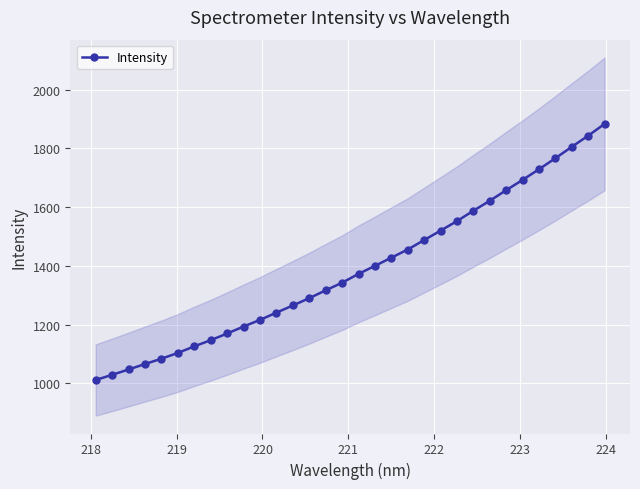

How many data points are less than 1372?

16